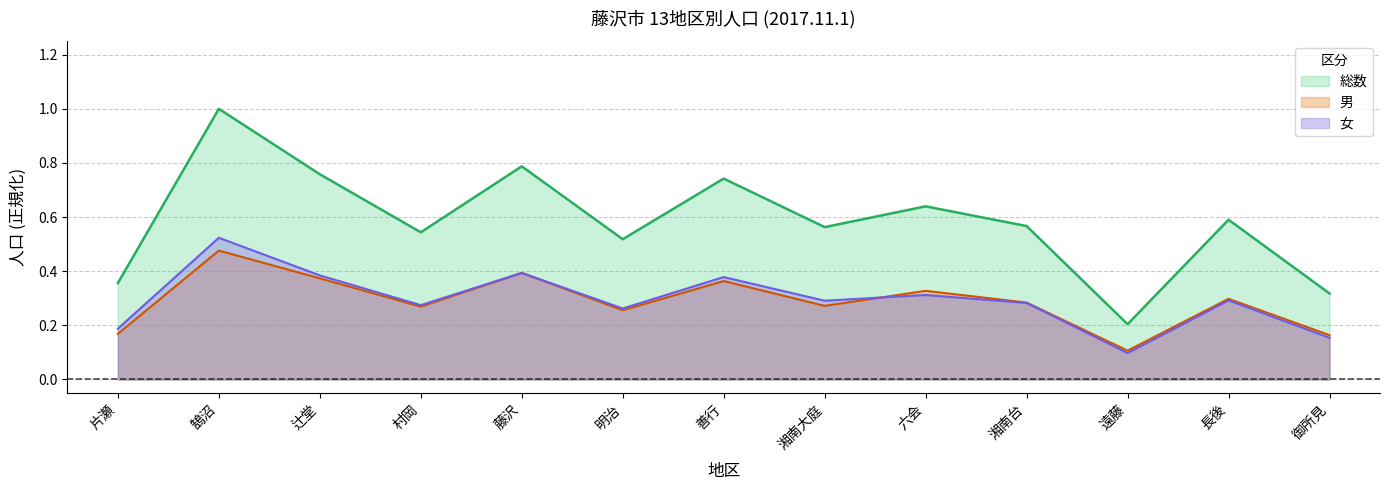

What is the spread (max minus min) of values at 鵠沼?

0.5